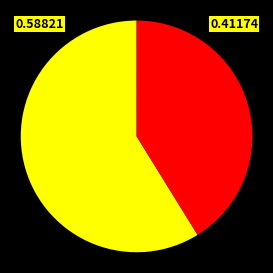

Does any single category account for the majority?

Yes